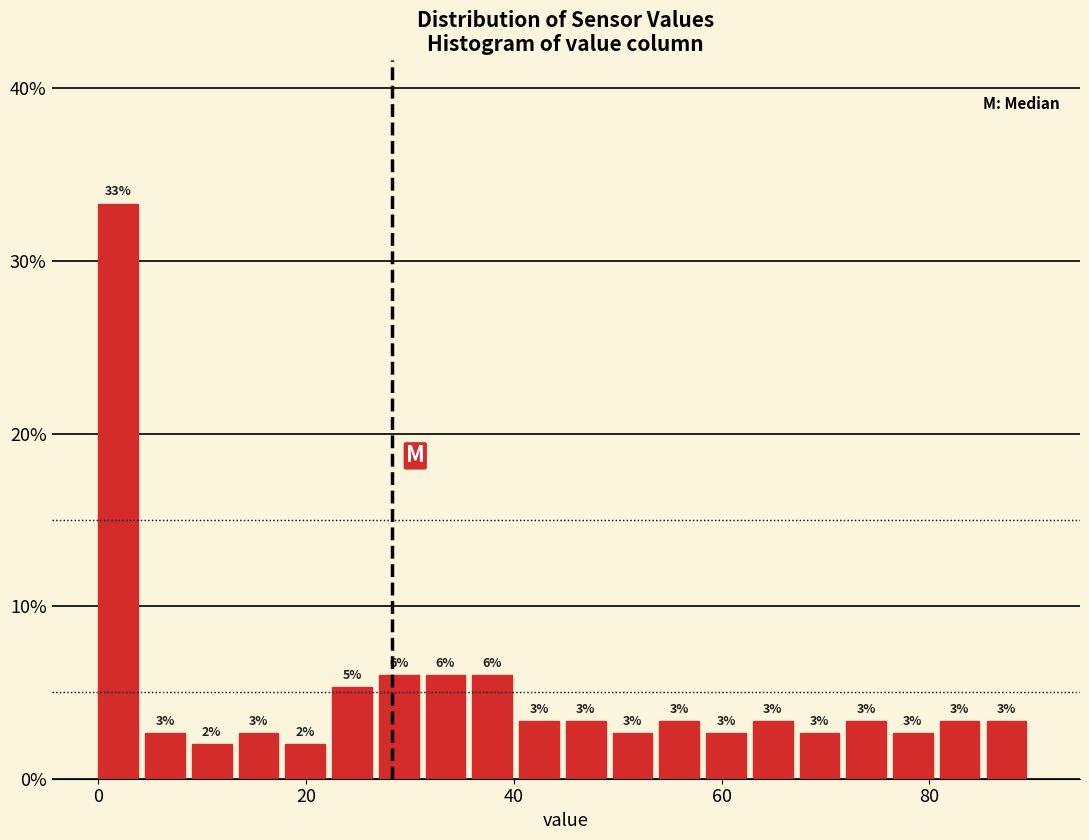

Around what value on the x-axis is the tallest bar? Give the approximate position of its centre, as read against the axis.

2